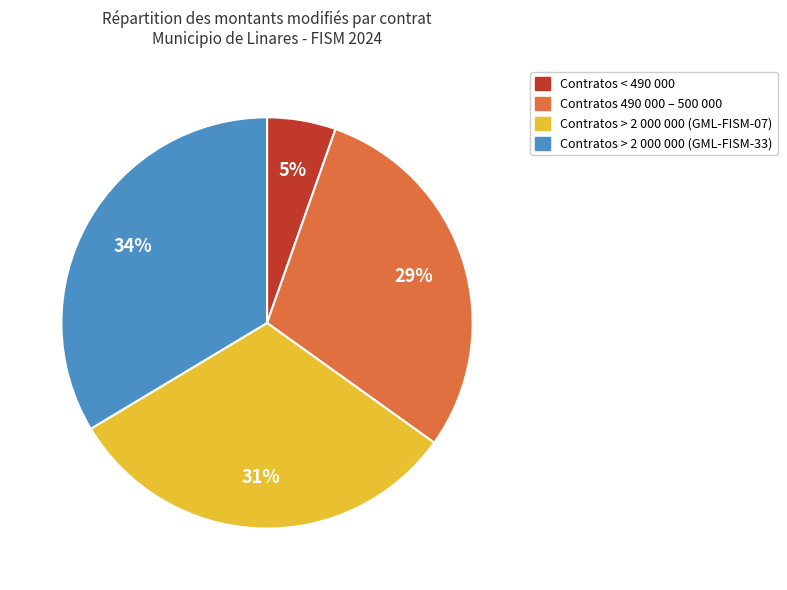

To the nearest percent, what is the average slice percentage?

25%